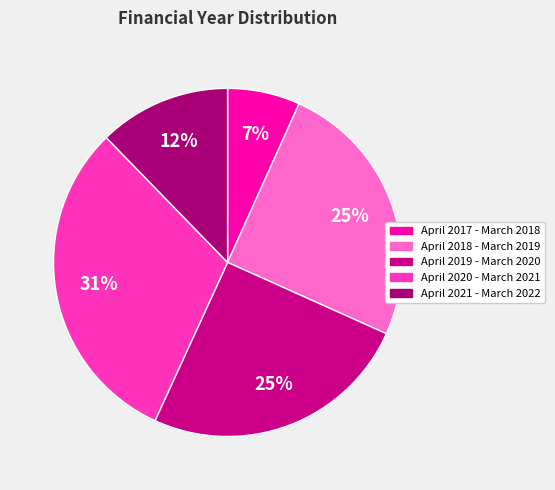

Count the number of slices in the pie.

5